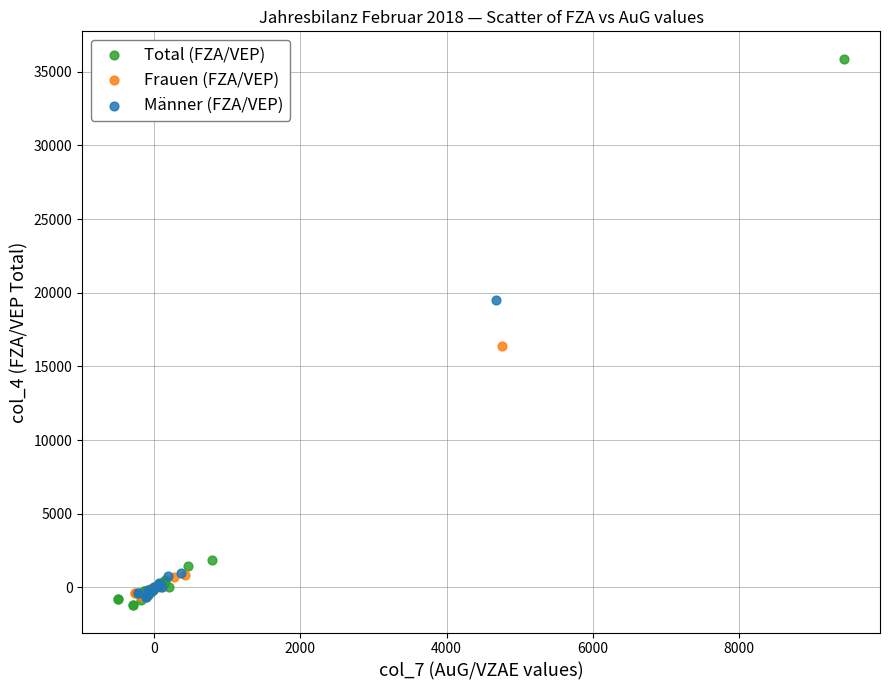

Which series has the largest Y range (max minus min)?

Total (FZA/VEP)